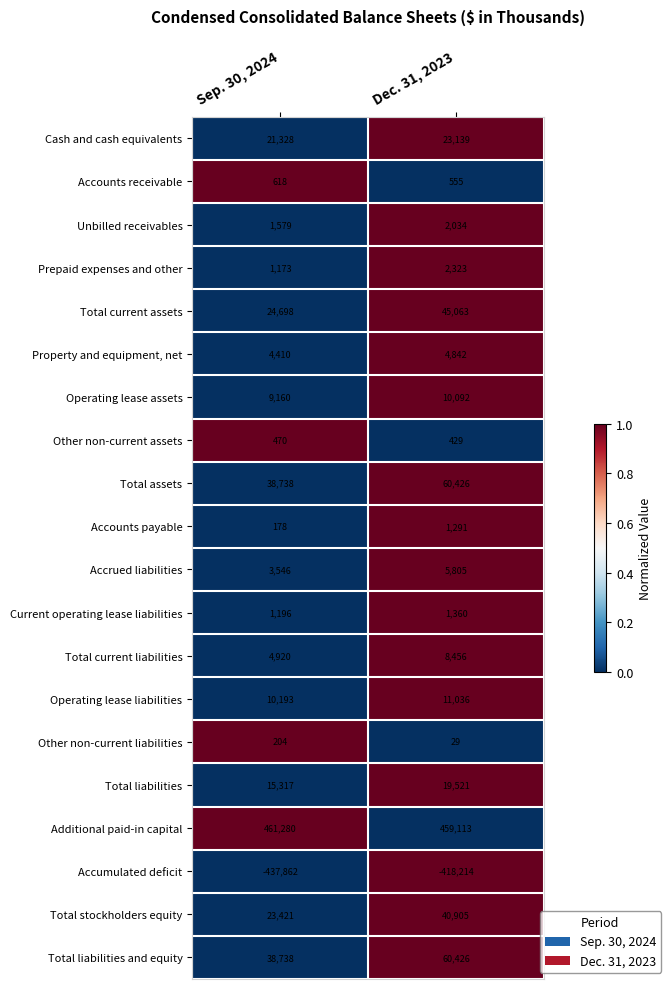

At how many categories does at least one series exceed 0?

2